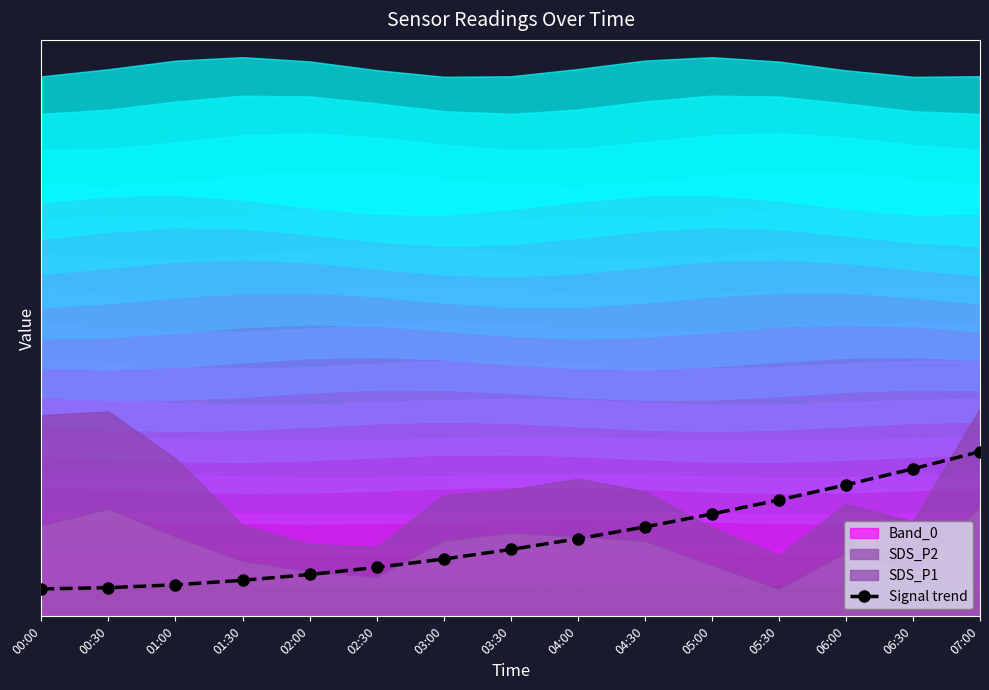

Which has a higher value, 02:30 or 04:00?

04:00